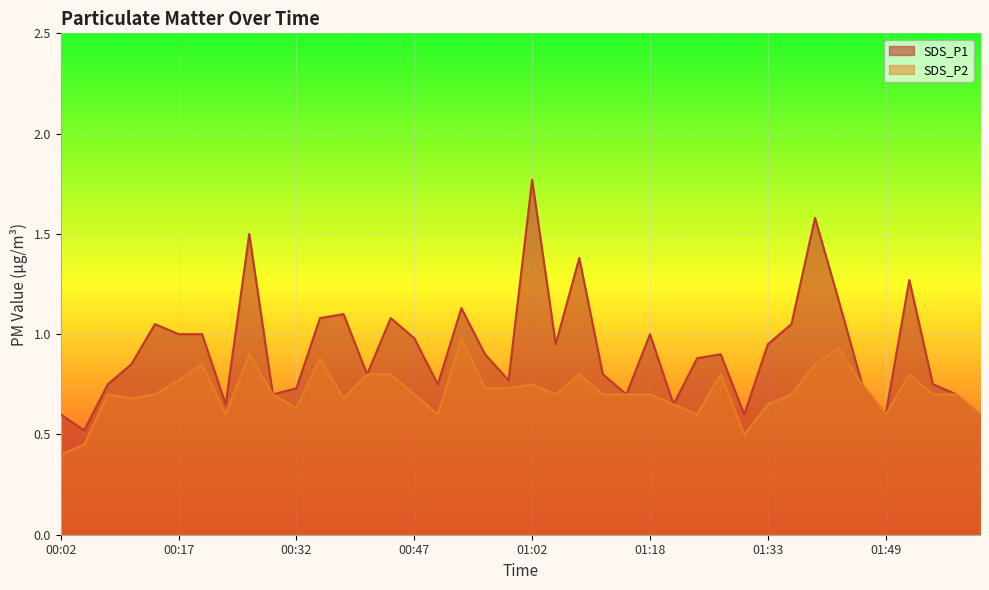

Reading right to left, what are all the values shown in this chart?

SDS_P1: 02:01=0.6	01:58=0.7	01:55=0.8	01:52=1.3	01:49=0.6	01:46=0.8	01:43=1.2	01:40=1.6	01:36=1.1	01:33=0.9	01:30=0.6	01:27=0.9	01:24=0.9	01:21=0.7	01:18=1.0	01:15=0.7	01:12=0.8	01:09=1.4	01:05=0.9	01:02=1.8	00:59=0.8	00:56=0.9	00:53=1.1	00:50=0.8	00:47=1.0	00:44=1.1	00:41=0.8	00:38=1.1	00:35=1.1	00:32=0.7	00:29=0.7	00:26=1.5	00:23=0.7	00:20=1.0	00:17=1.0	00:14=1.1	00:11=0.8	00:08=0.8	00:05=0.5	00:02=0.6
SDS_P2: 02:01=0.6	01:58=0.7	01:55=0.7	01:52=0.8	01:49=0.6	01:46=0.8	01:43=0.9	01:40=0.8	01:36=0.7	01:33=0.7	01:30=0.5	01:27=0.8	01:24=0.6	01:21=0.7	01:18=0.7	01:15=0.7	01:12=0.7	01:09=0.8	01:05=0.7	01:02=0.8	00:59=0.7	00:56=0.7	00:53=1.0	00:50=0.6	00:47=0.7	00:44=0.8	00:41=0.8	00:38=0.7	00:35=0.9	00:32=0.6	00:29=0.7	00:26=0.9	00:23=0.6	00:20=0.8	00:17=0.8	00:14=0.7	00:11=0.7	00:08=0.7	00:05=0.5	00:02=0.4